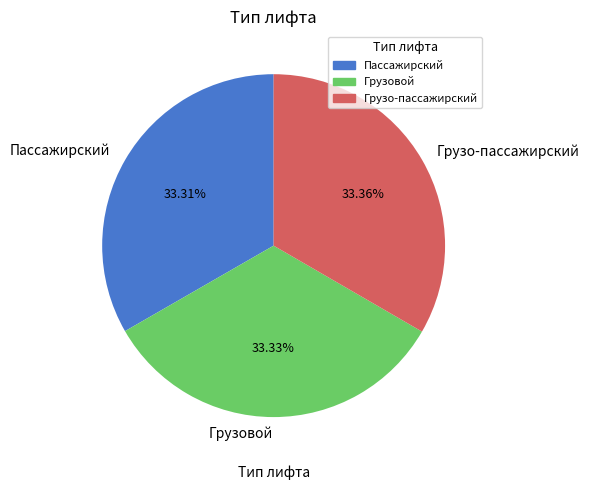

What percentage is NOT represented by Пассажирский?

66.7%